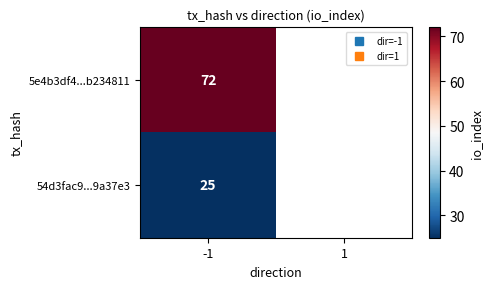

The 54d3fac9...9a37e3 series shows 13.9 at -1. True or false?

False